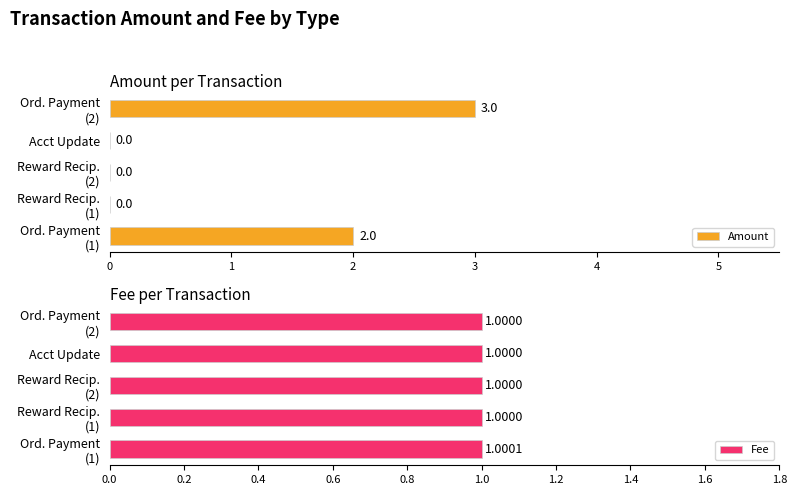

The value of Amount at Acct Update is -2. True or false?

False